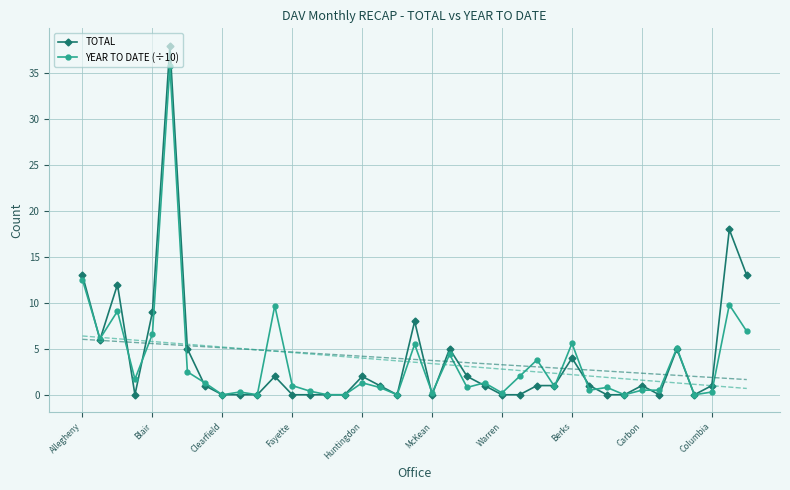

How many interior local valleys does the YEAR TO DATE (÷10) series have?

12